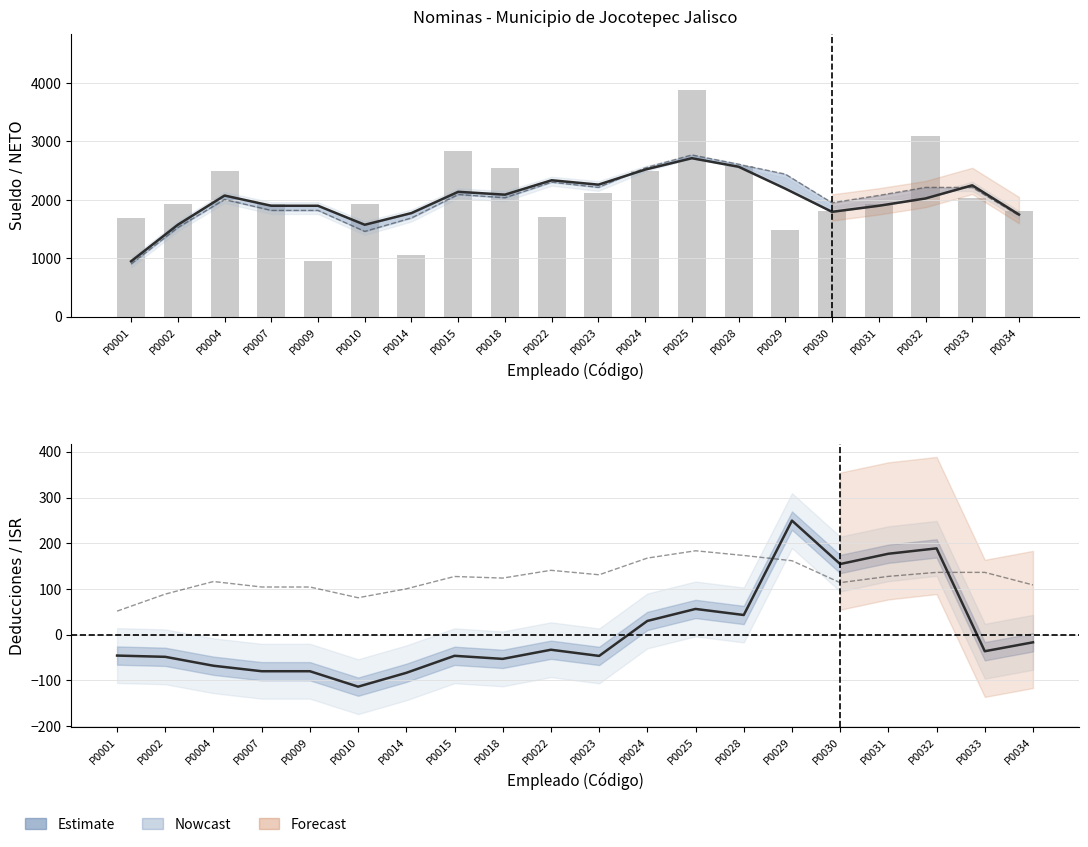

Which series changed the most between P0018 and P0032?

TOTAL PERCEPCIONES